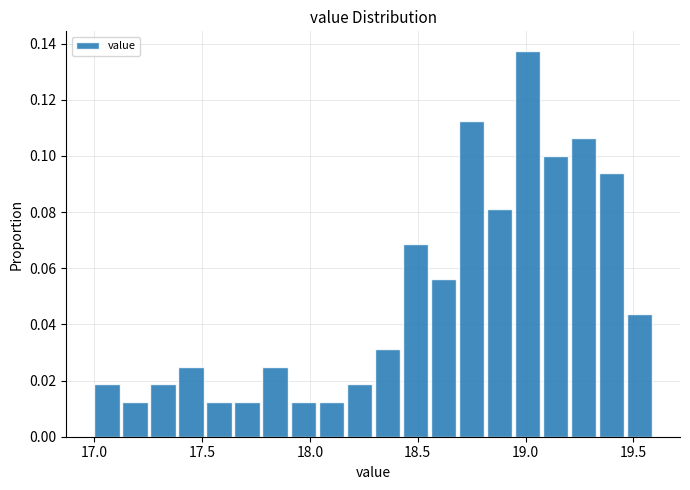

Around what value on the x-axis is the tallest bar? Give the approximate position of its centre, as read against the axis.

19.00